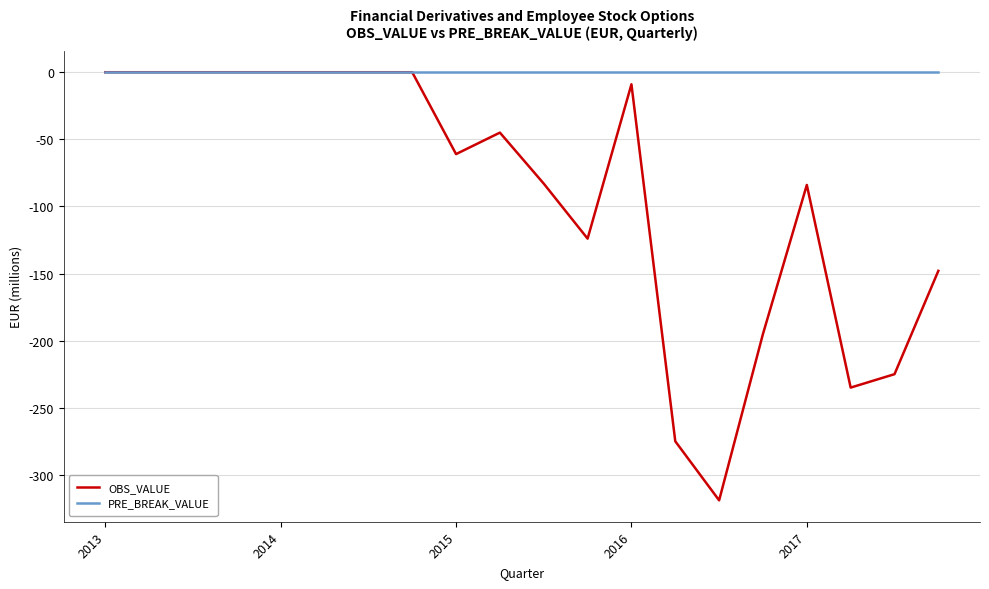

Which series has the largest total across all categories?

PRE_BREAK_VALUE